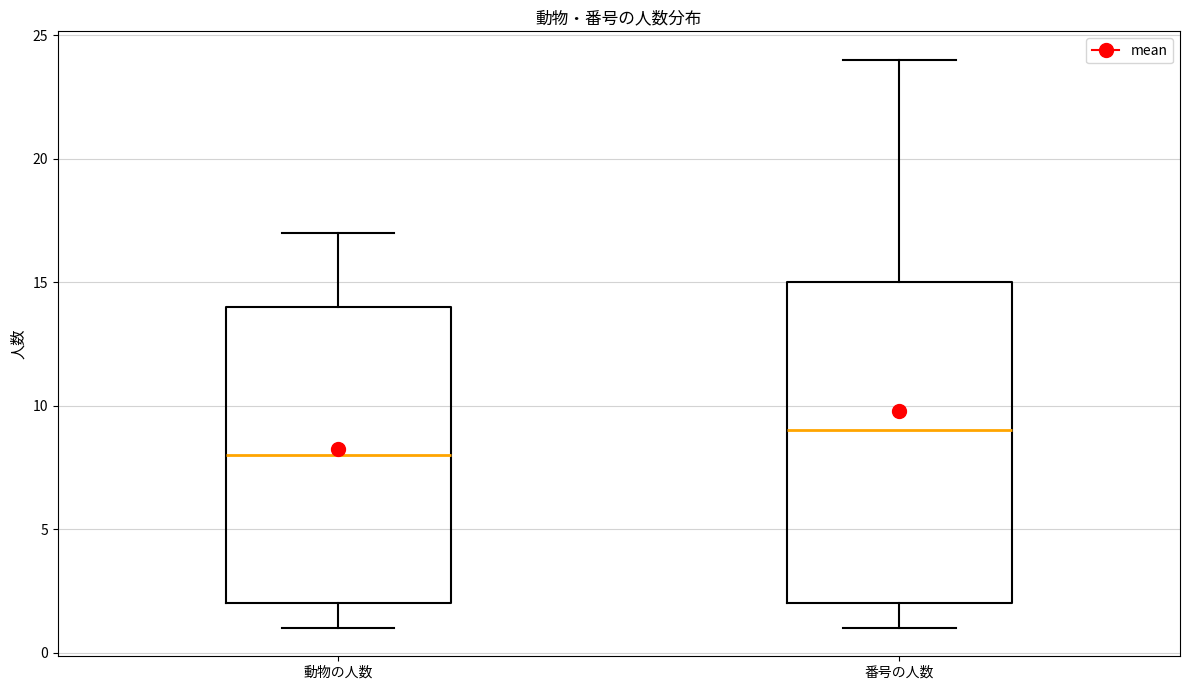

Reading left to right, transcribe this box plot: for each box, give where its median line is, the range the box spans, and where its two whiskers end, as read against the y-axis. The values are not printed on the chart, so give them approximately, as read against the axis.

動物の人数: median 8, box 2 to 14, whiskers 1 to 17
番号の人数: median 9, box 2 to 15, whiskers 1 to 24